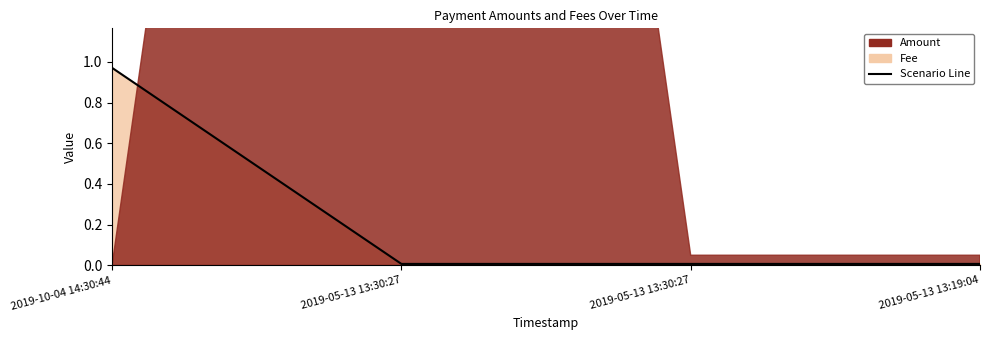

How many lines are shown in the chart?

1